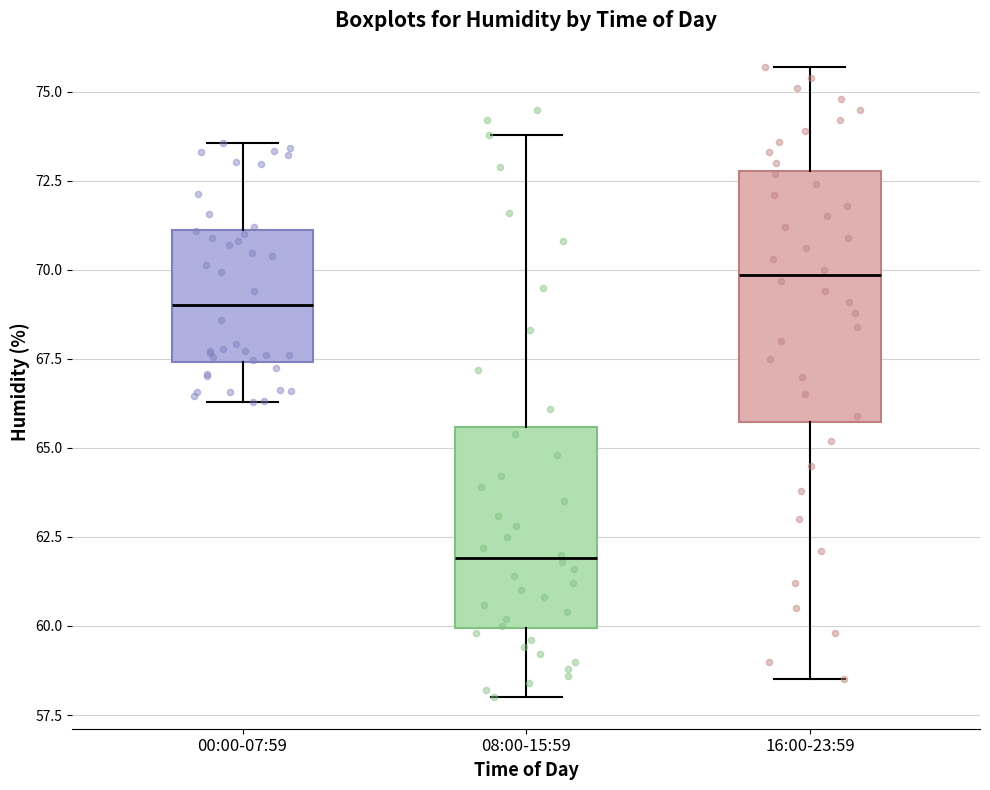

Which box has the highest median line?

16:00-23:59